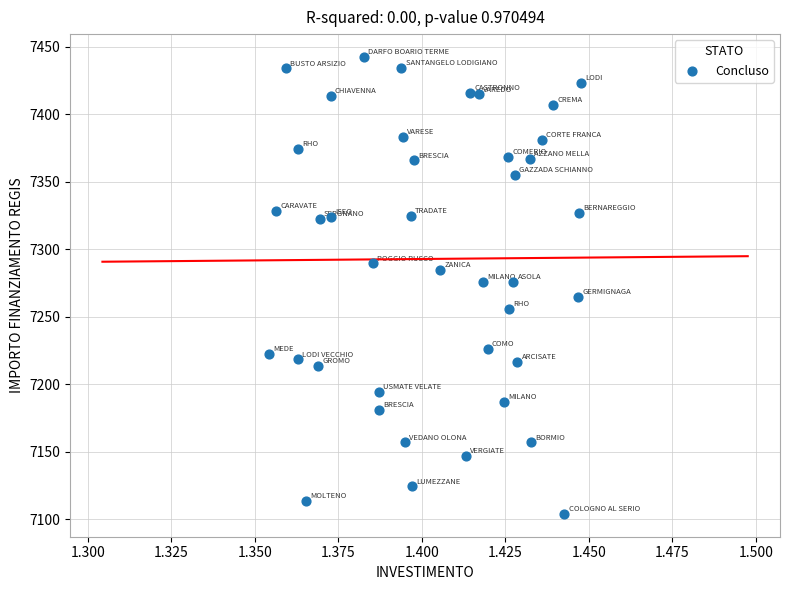

How many points are shown in the scatter plot?

40